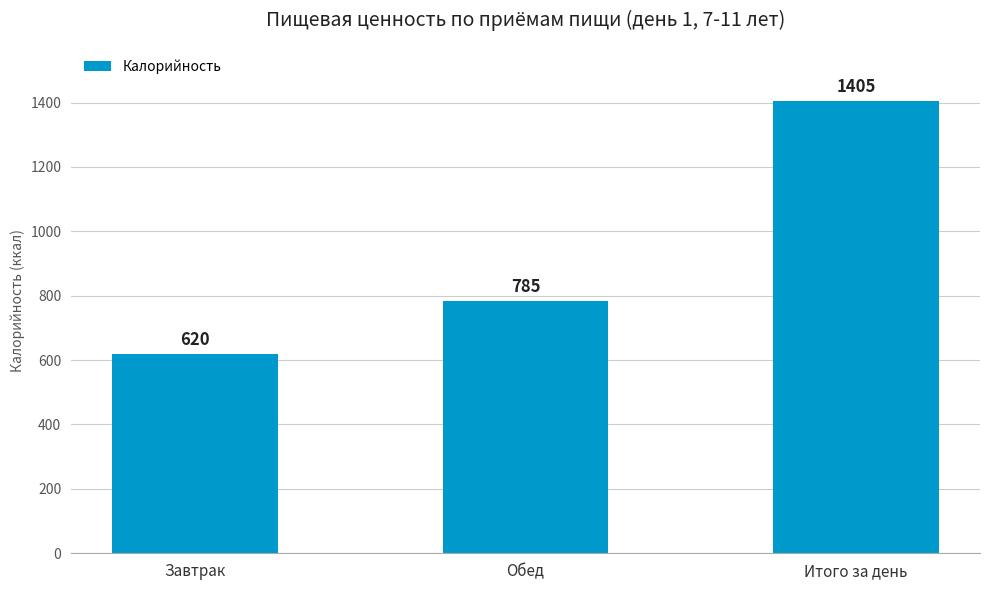

The value at Завтрак is 620.0. True or false?

True